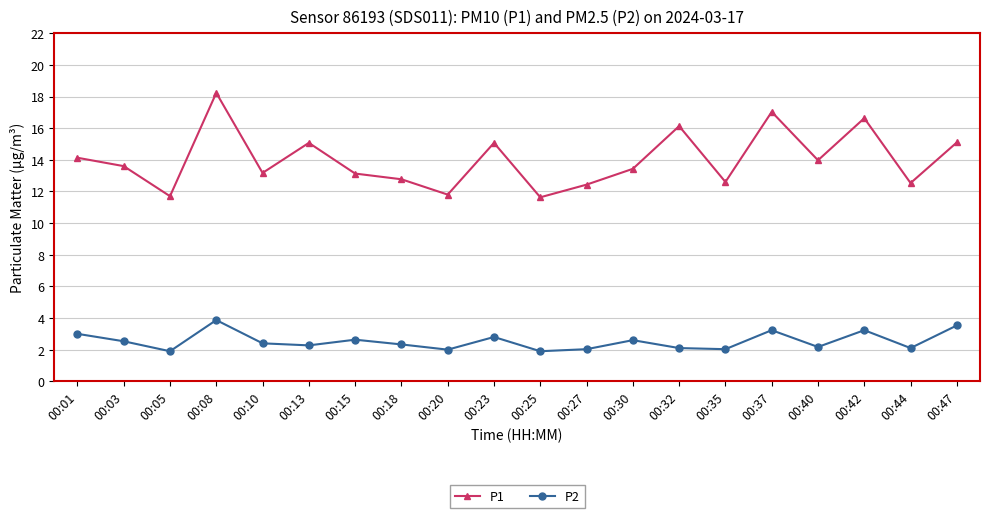

How many lines are shown in the chart?

2